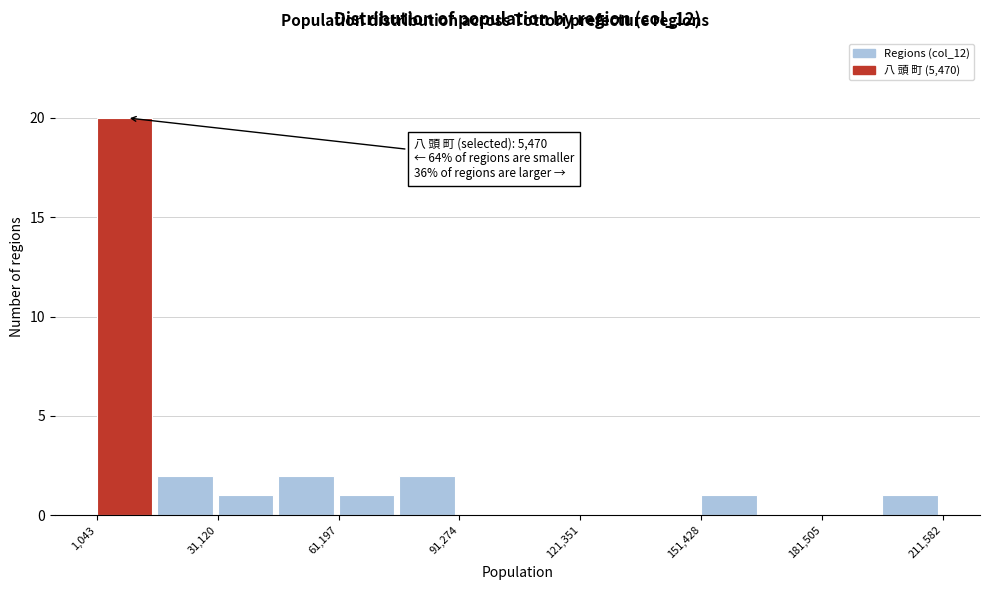

Read against the x-axis, roughly where is the centre of the tallest bar?

10000